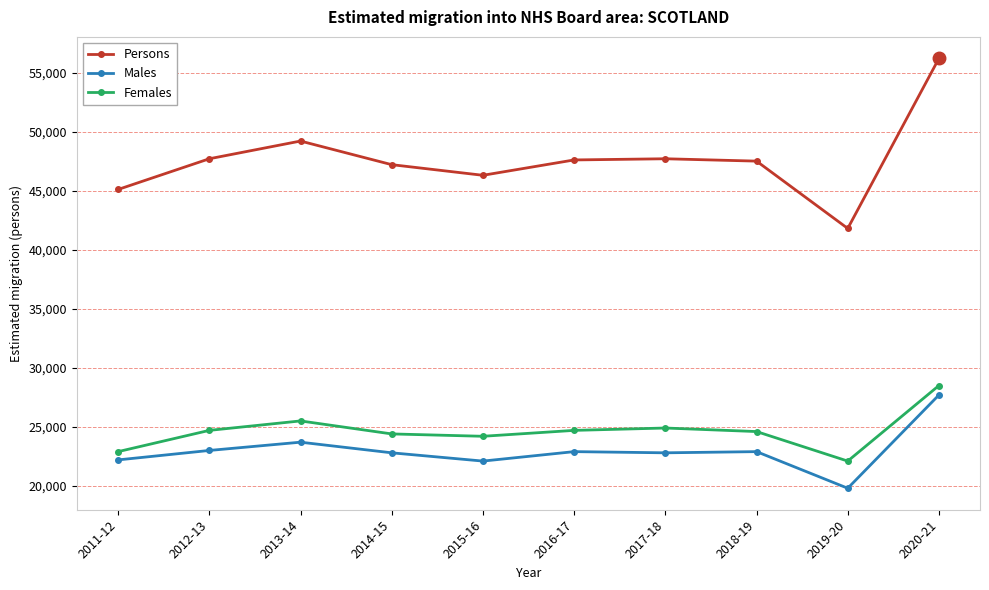

True or false: Persons and Females cross at least once.

False